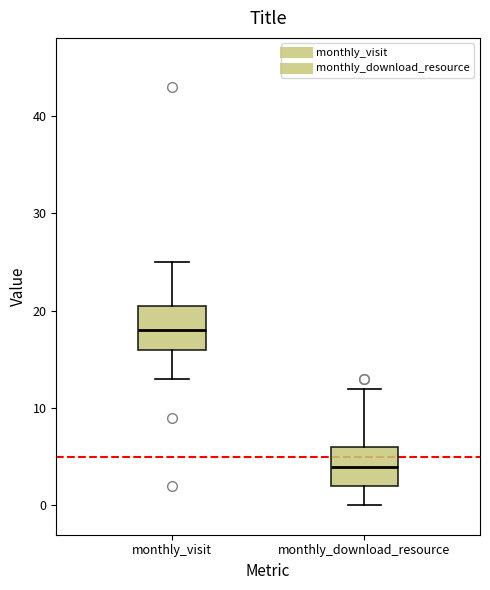

Which box's median line is the highest?

monthly_visit